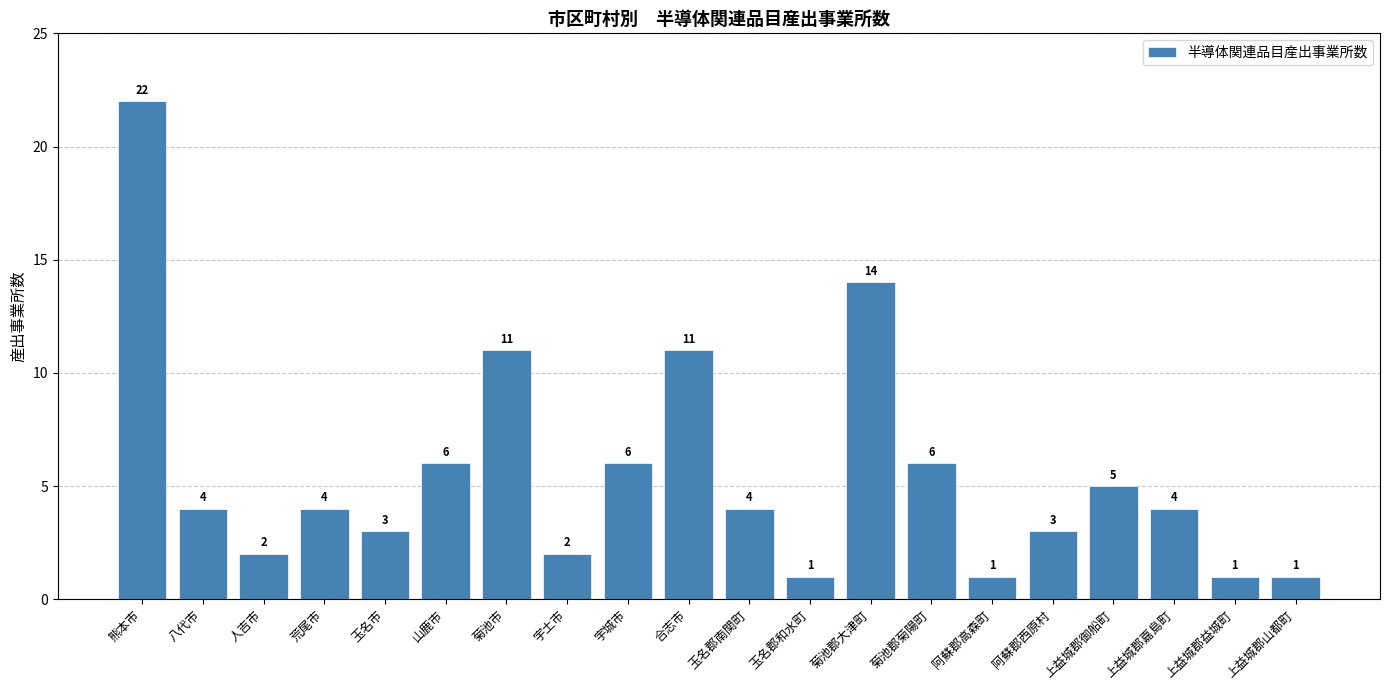

What is the sum of the values at 合志市 and 山鹿市?

17